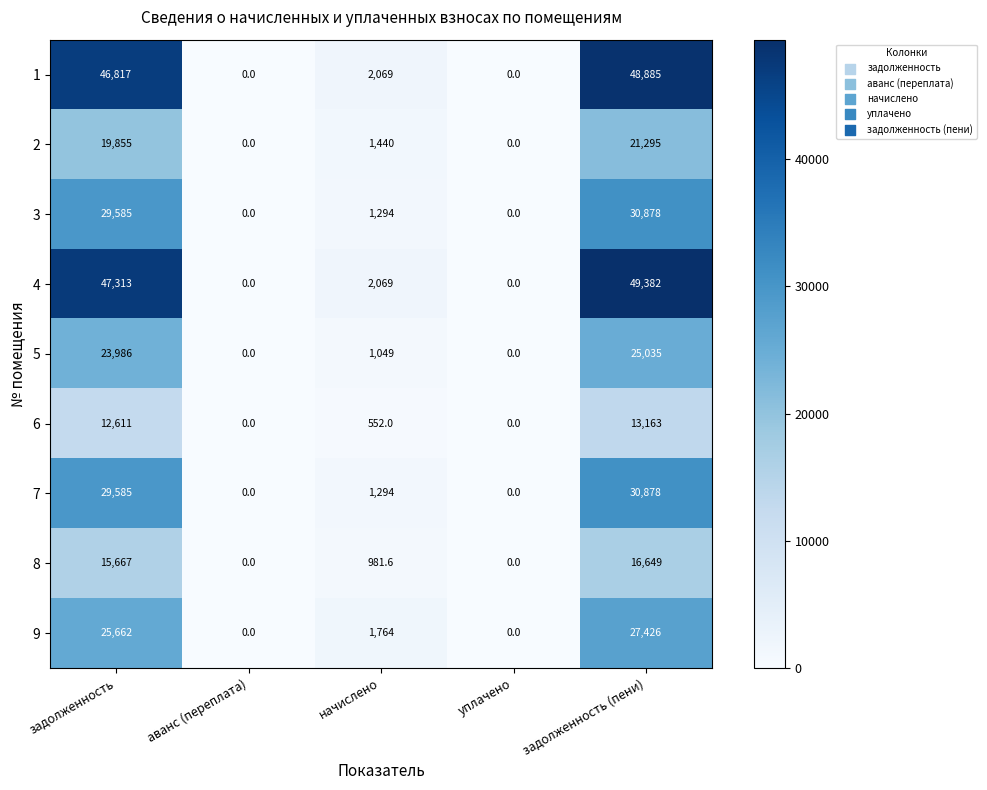

Count the number of categories in the chart.

5